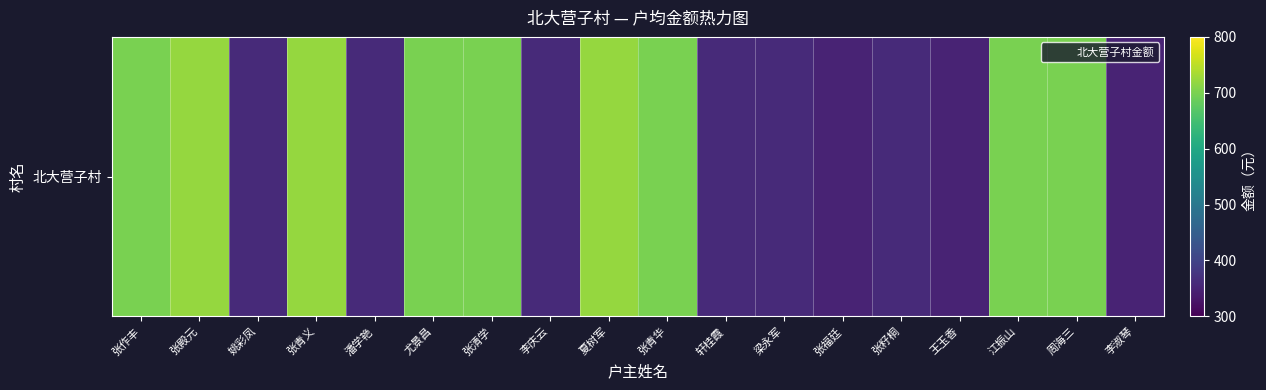

What is the sum of all values?

9570